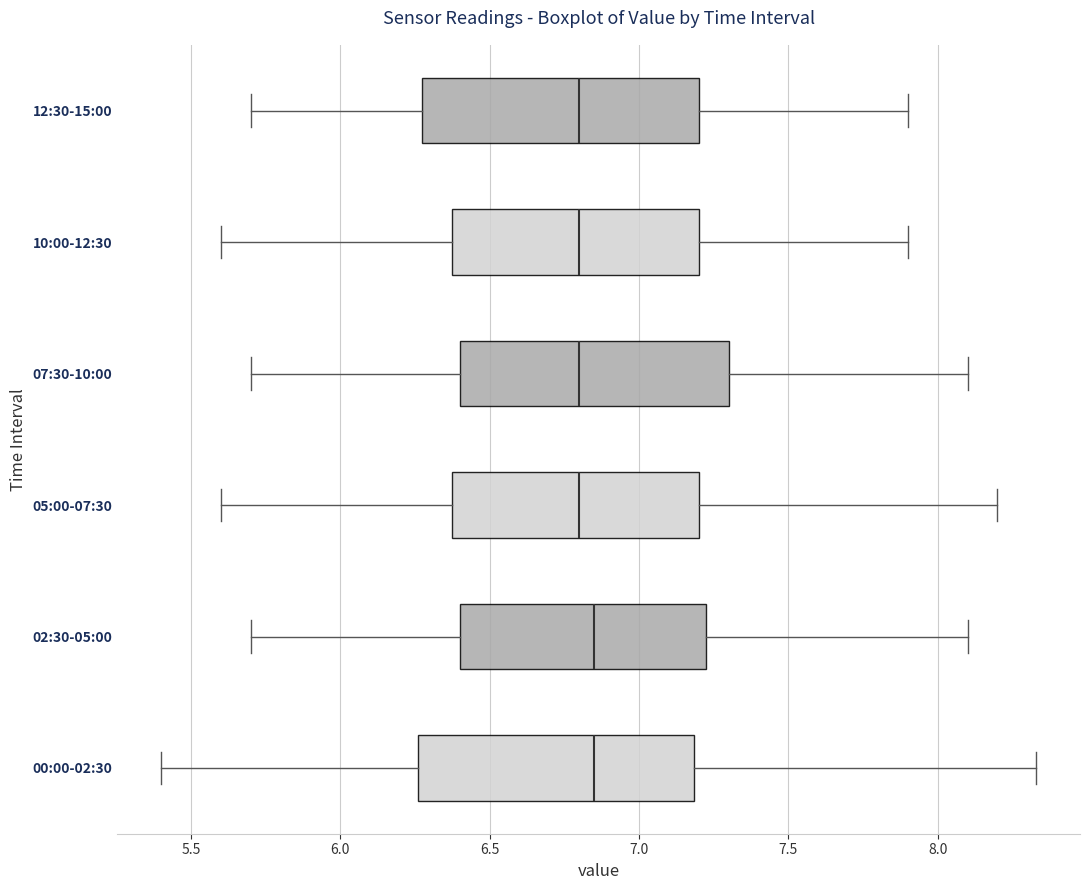

Reading bottom to top, transcribe this box plot: for each box, give where its median line is, the range the box spans, and where its two whiskers end, as read against the x-axis. The values are not printed on the chart, so give them approximately, as read against the axis.

00:00-02:30: median 6.85, box 6.25 to 7.20, whiskers 5.40 to 8.35
02:30-05:00: median 6.85, box 6.40 to 7.25, whiskers 5.70 to 8.10
05:00-07:30: median 6.80, box 6.40 to 7.20, whiskers 5.60 to 8.20
07:30-10:00: median 6.80, box 6.40 to 7.30, whiskers 5.70 to 8.10
10:00-12:30: median 6.80, box 6.40 to 7.20, whiskers 5.60 to 7.90
12:30-15:00: median 6.80, box 6.30 to 7.20, whiskers 5.70 to 7.90